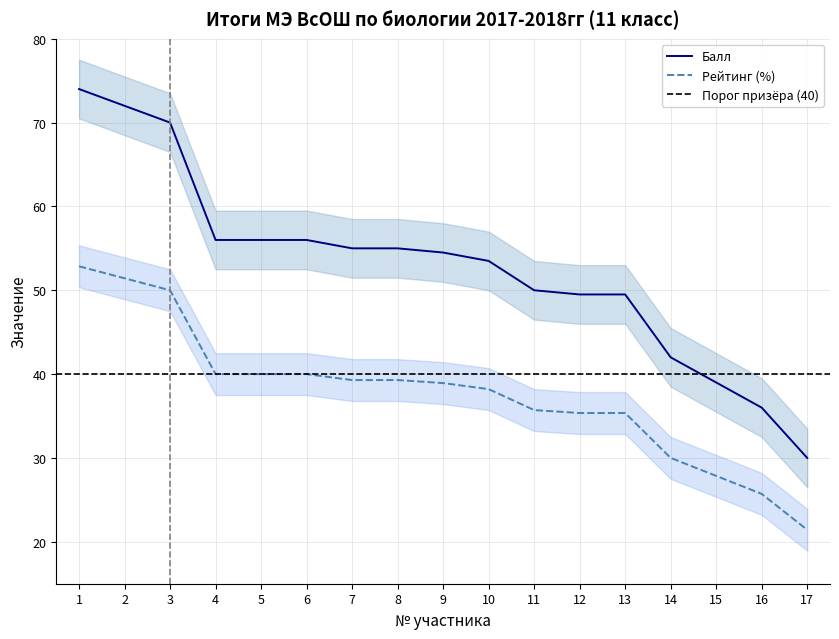

True or false: Рейтинг has more than 1 interior local peaks.

False